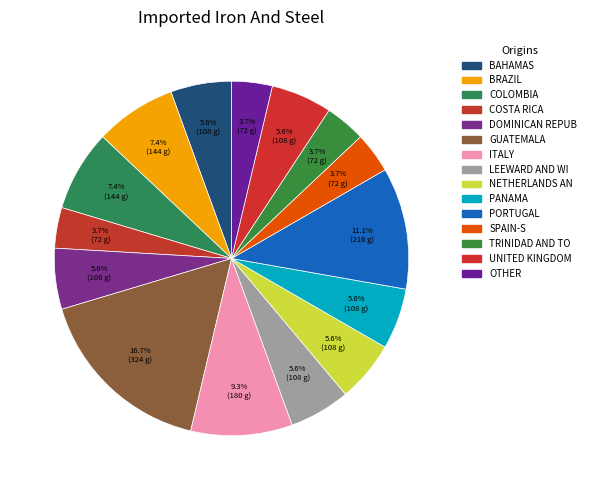

Count the number of slices in the pie.

15